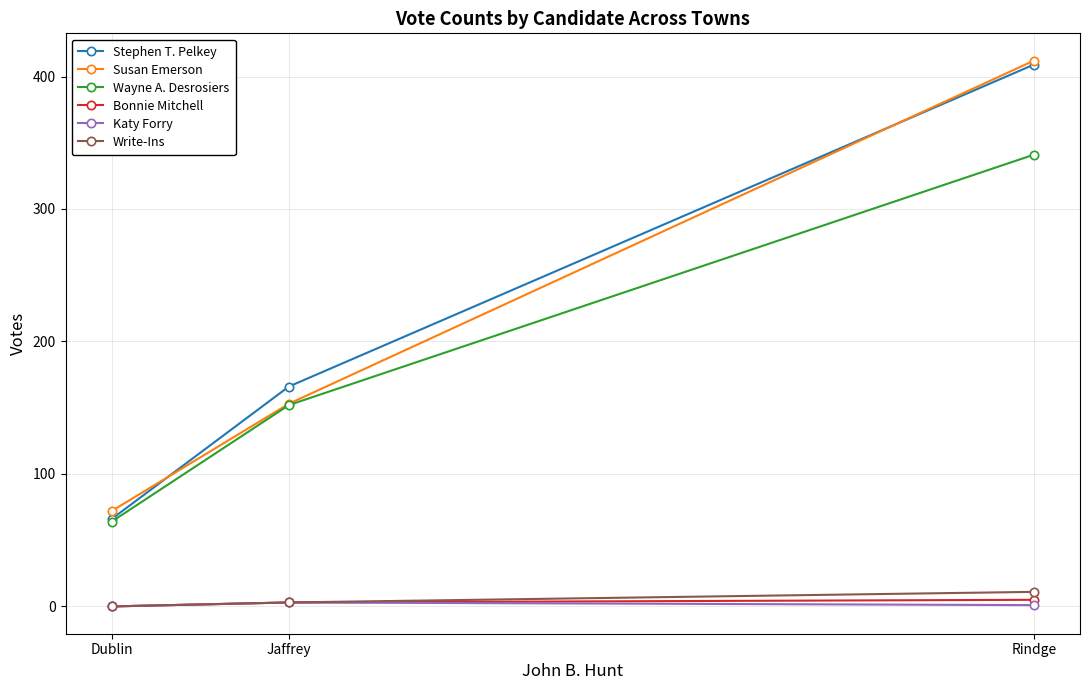

What is the label of the 3rd point from the left?

Rindge